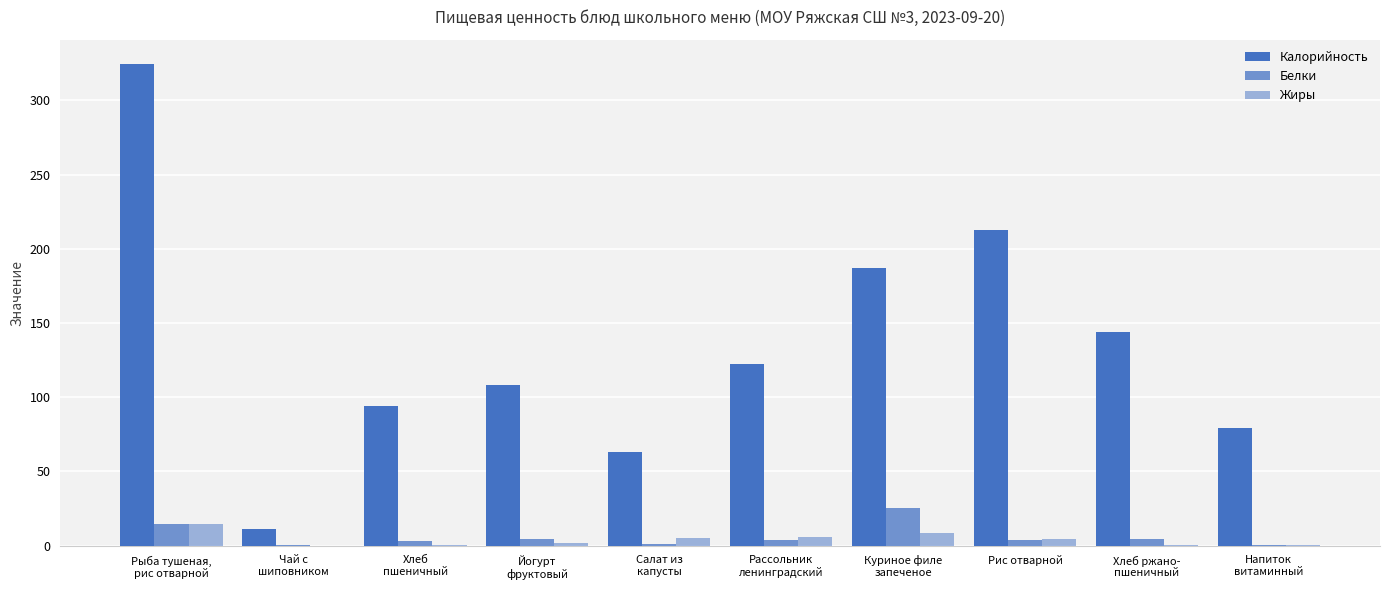

Is it true that Жиры equals 1.1 at Салат из
капусты?

False